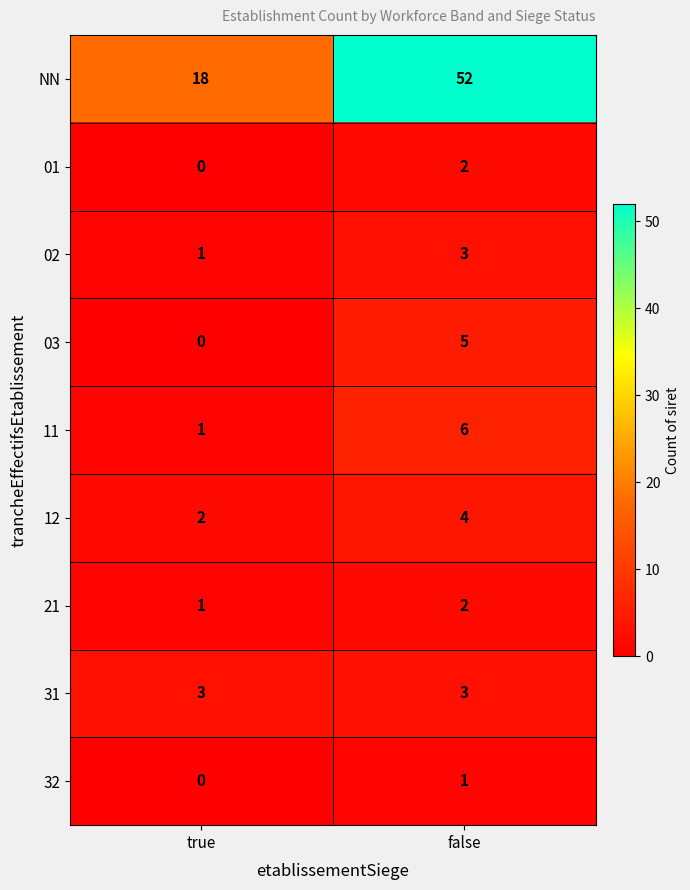

What is the total value across all series at true?

26